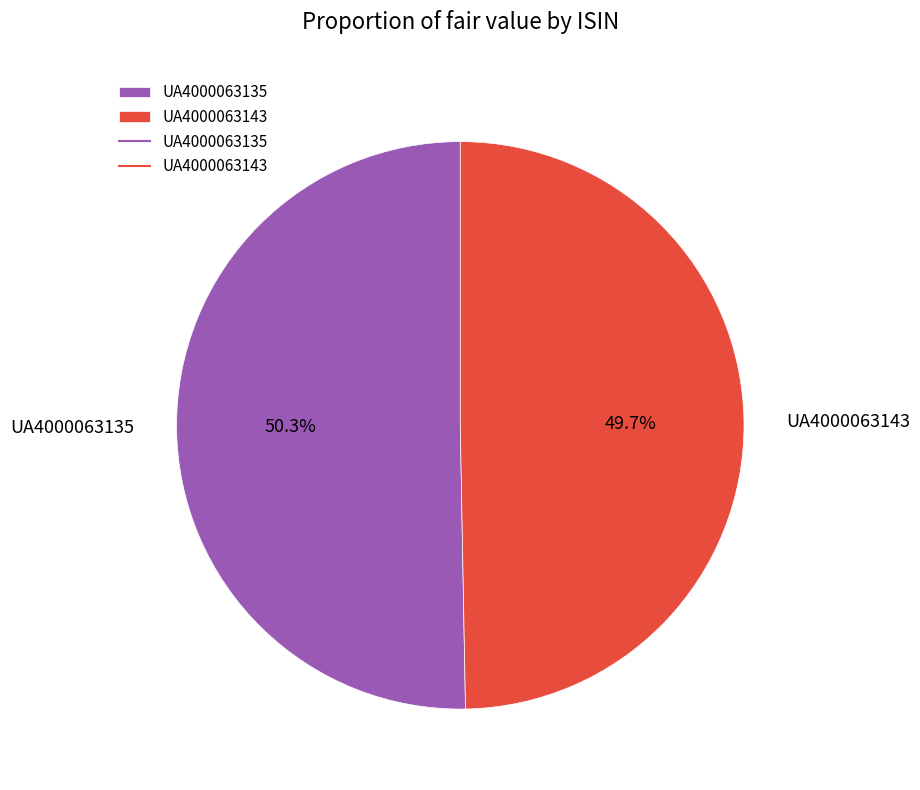

To the nearest percent, what is the difference between the largest and smallest slice percentages?

1%